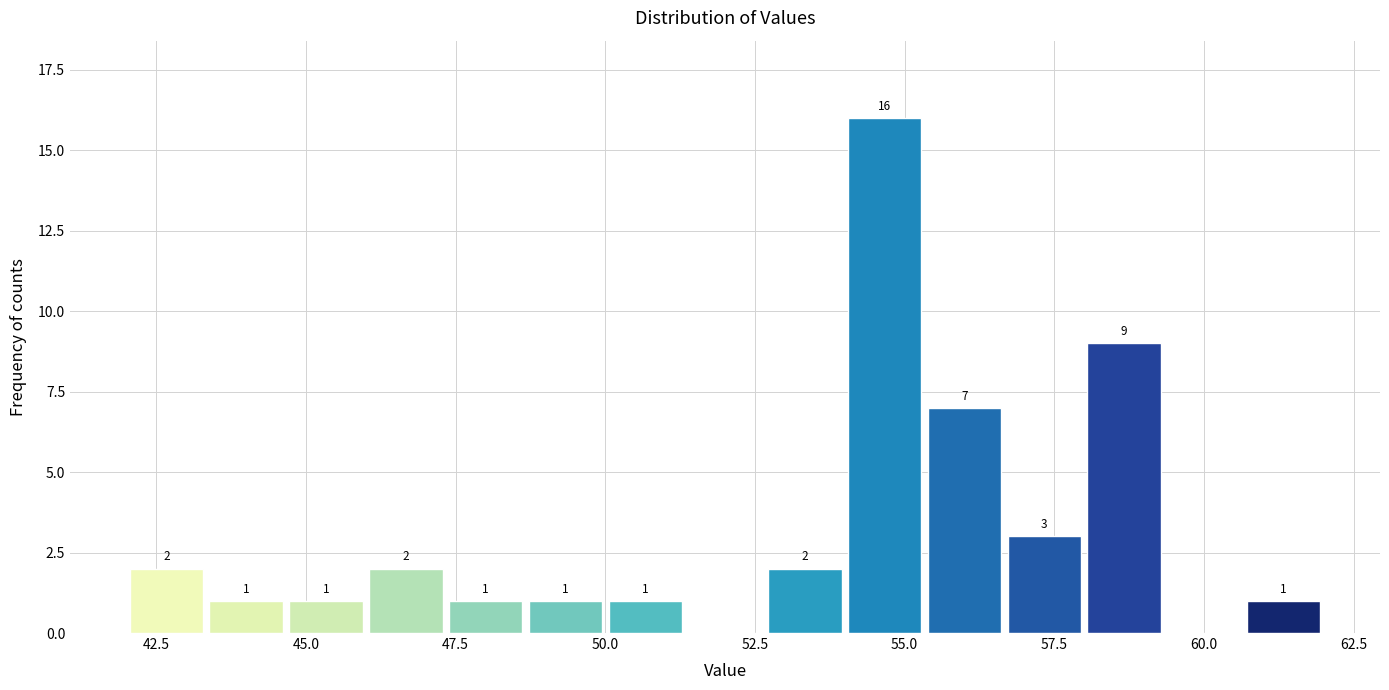

Read against the x-axis, roughly where is the centre of the tallest bar?

54.5